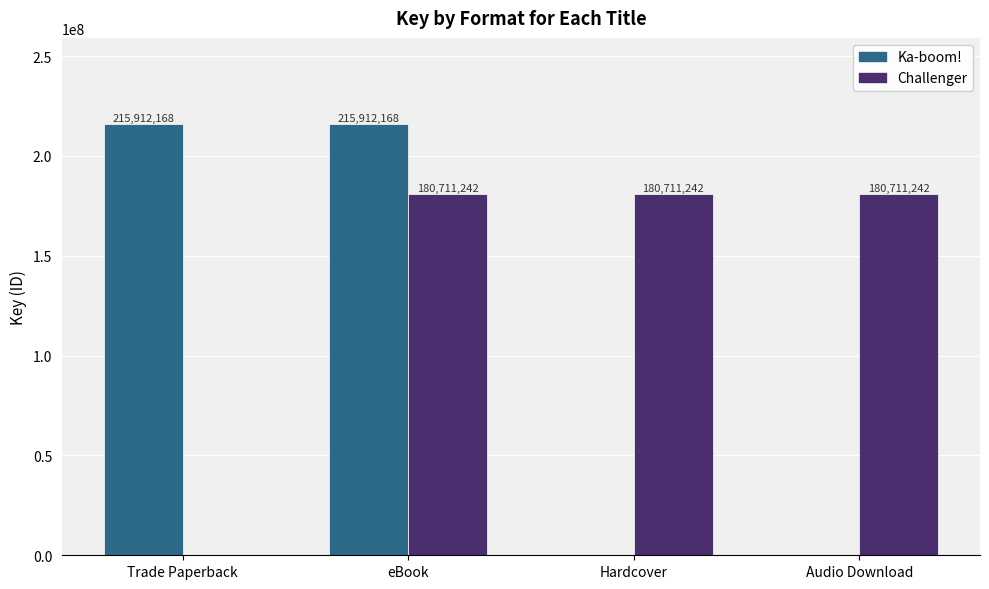

Are the bars horizontal?

No